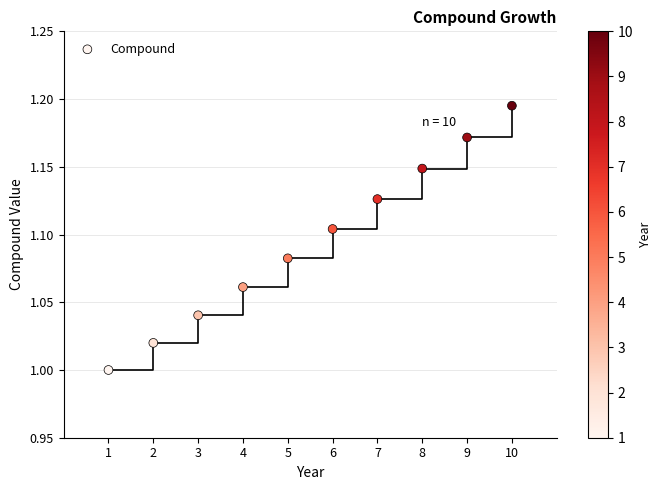

What is the range of X values (max minus min)?

9.0